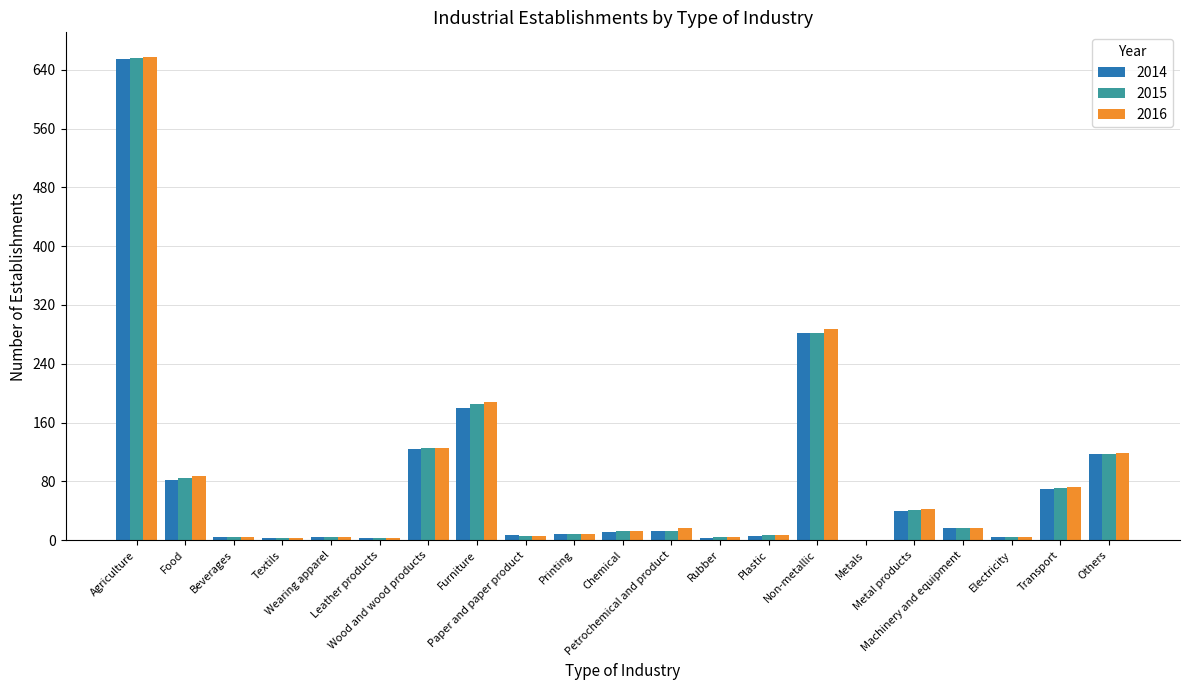

What is the sum of all 2016 values?

1673